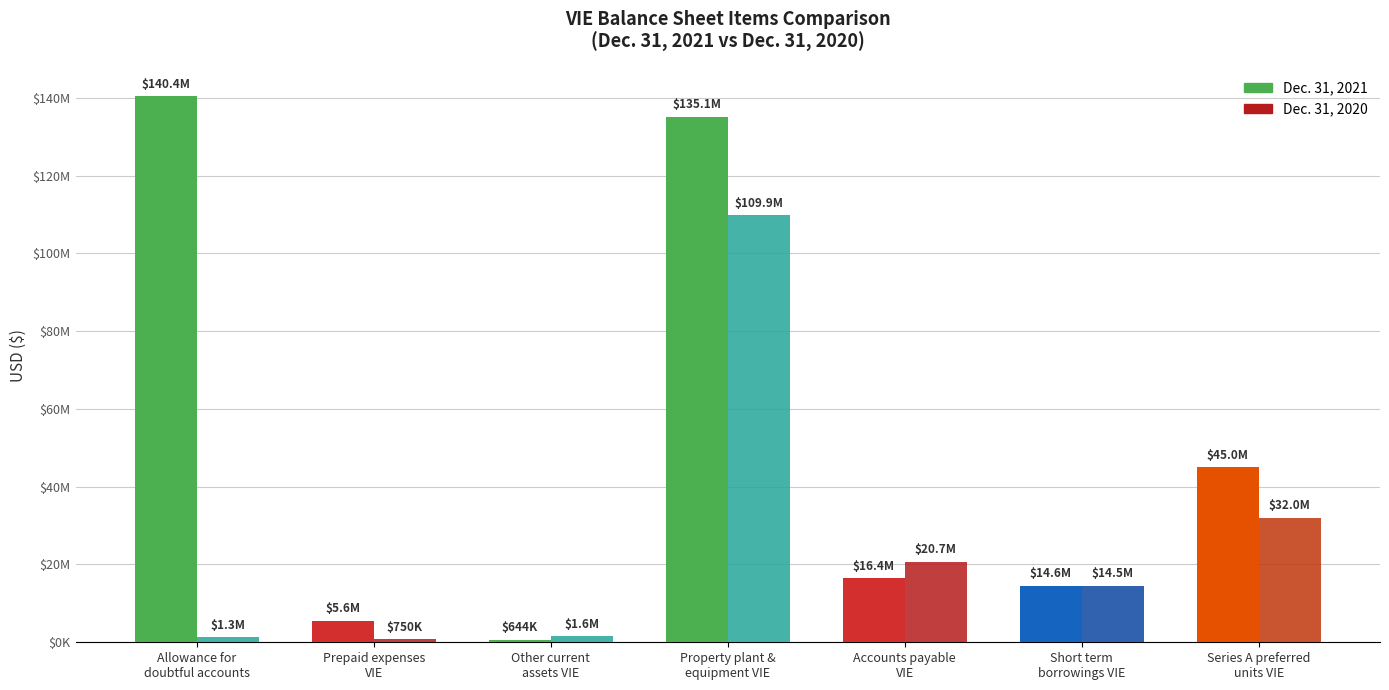

What is the label of the 4th bar from the left?

Property plant &
equipment VIE